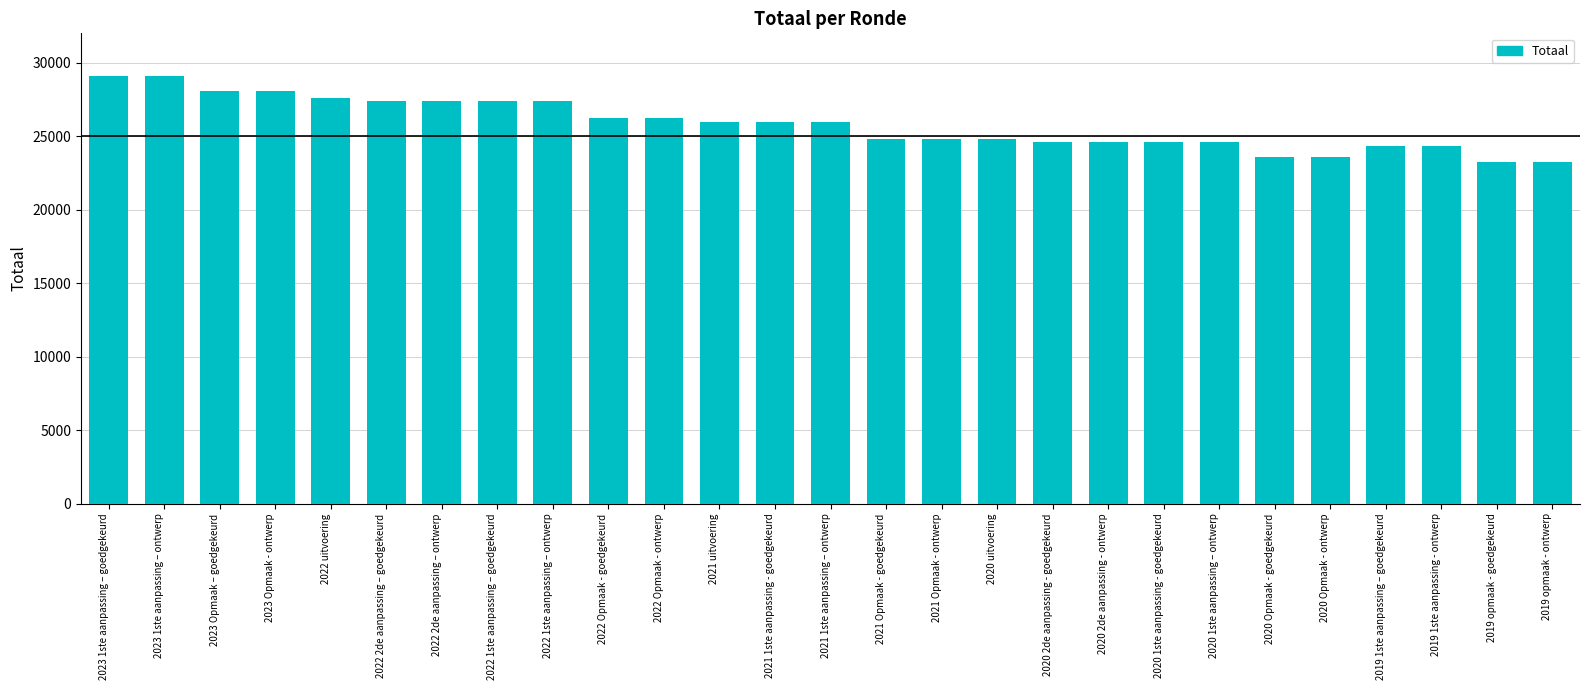

True or false: the data shows 40032 at 2021 Opmaak - ontwerp.

False